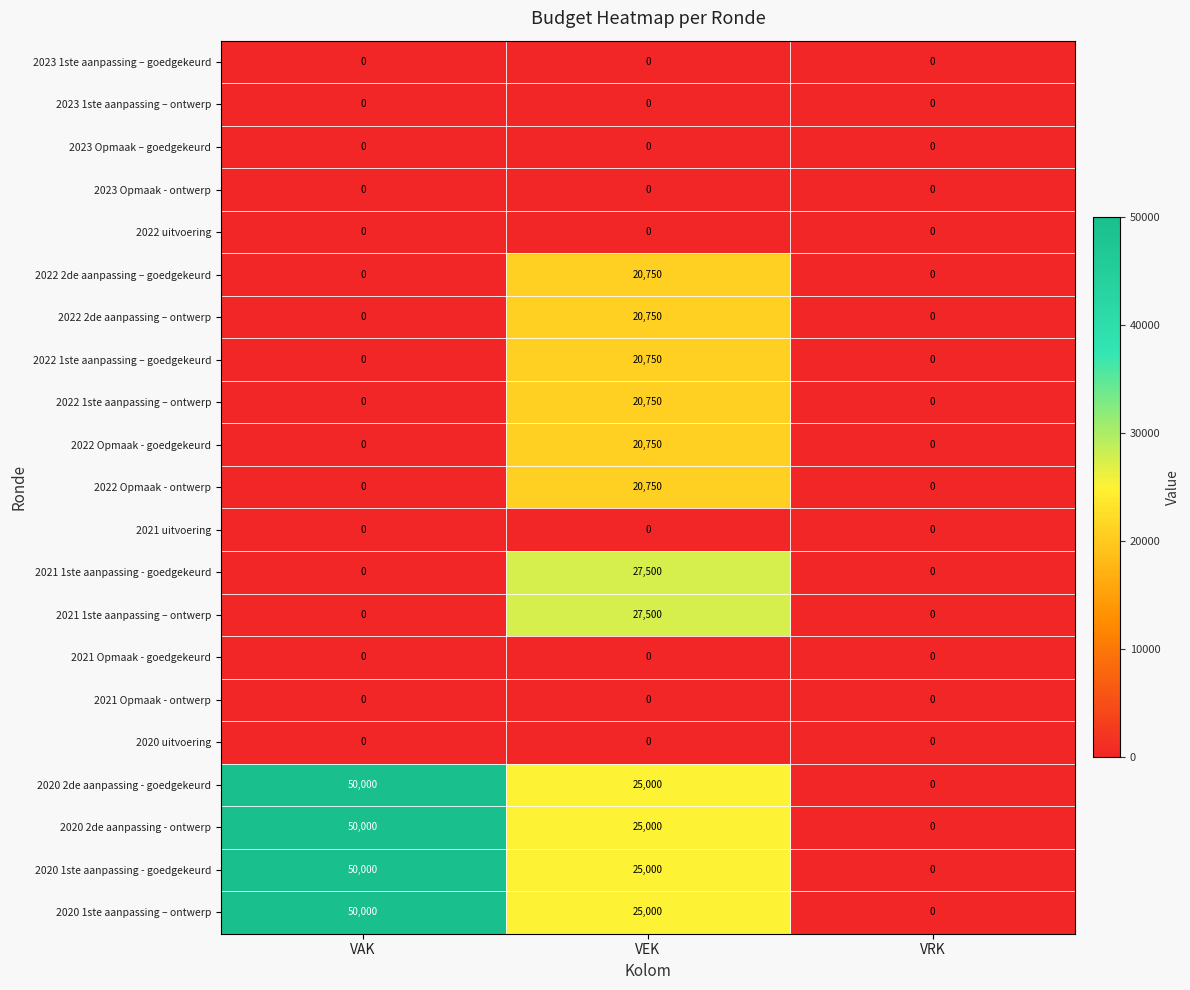

The value of 2020 1ste aanpassing - goedgekeurd at VRK is 0. True or false?

True